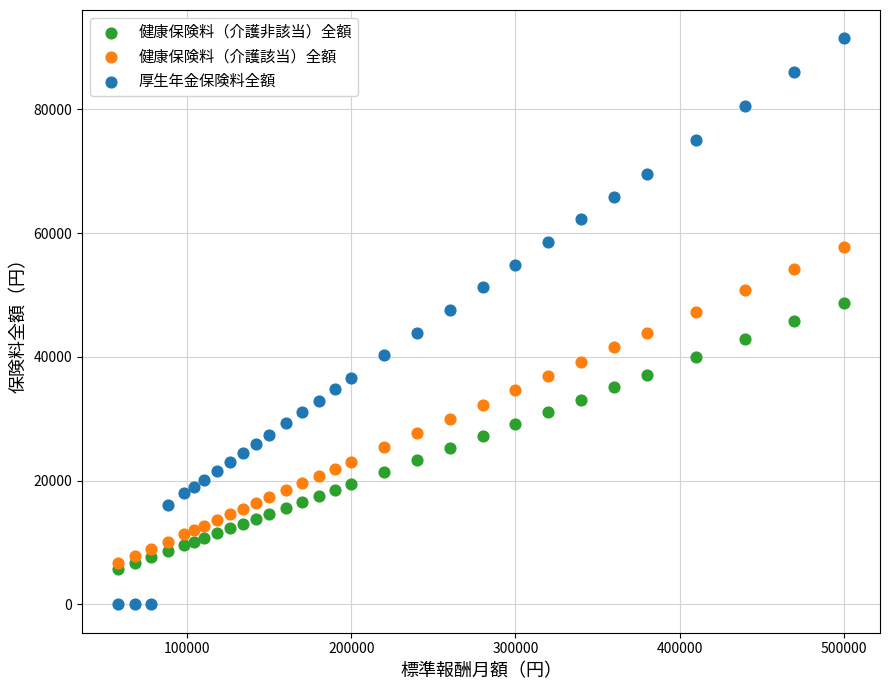

What are all the series names shown in the legend?

健康保険料（介護非該当）全額, 健康保険料（介護該当）全額, 厚生年金保険料全額